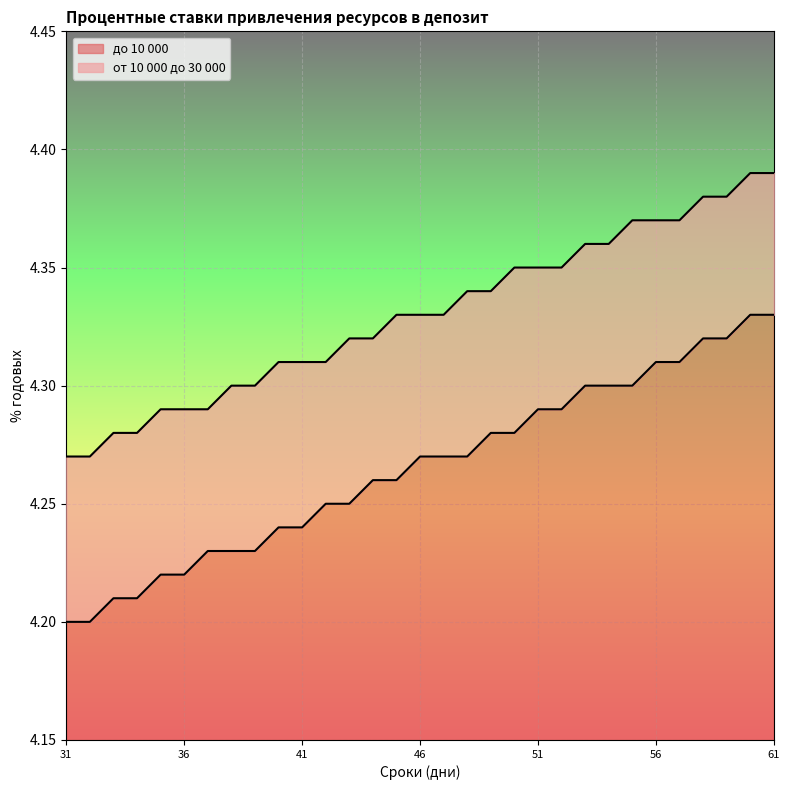

What is the total value across all series at 60?

8.7